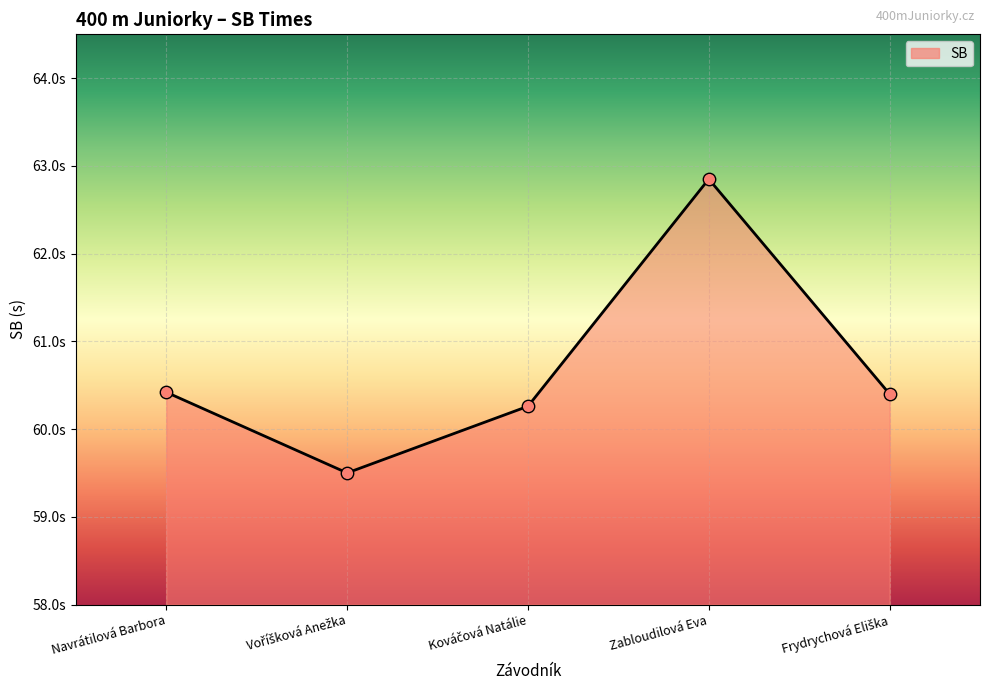

What is the change in value from Voříšková Anežka to Zabloudilová Eva?

+3.4